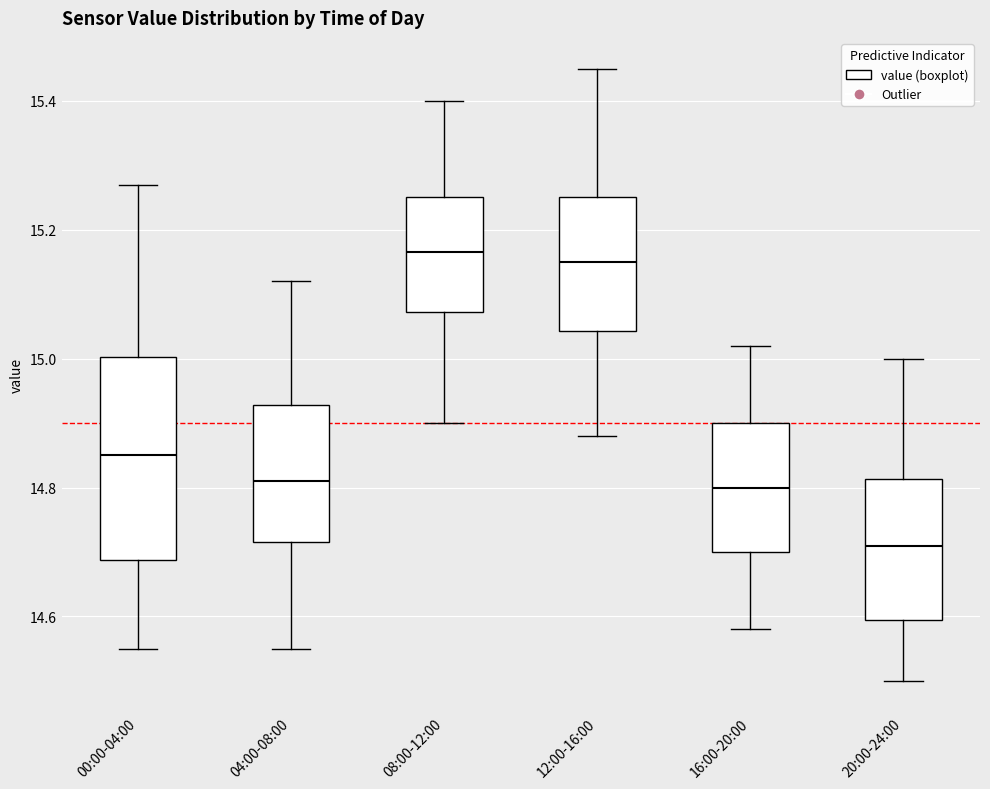

Where does the lower whisker of the box for 20:00-24:00 end on the y-axis? The values are not printed on the chart, so give them approximately, as read against the axis.

14.50